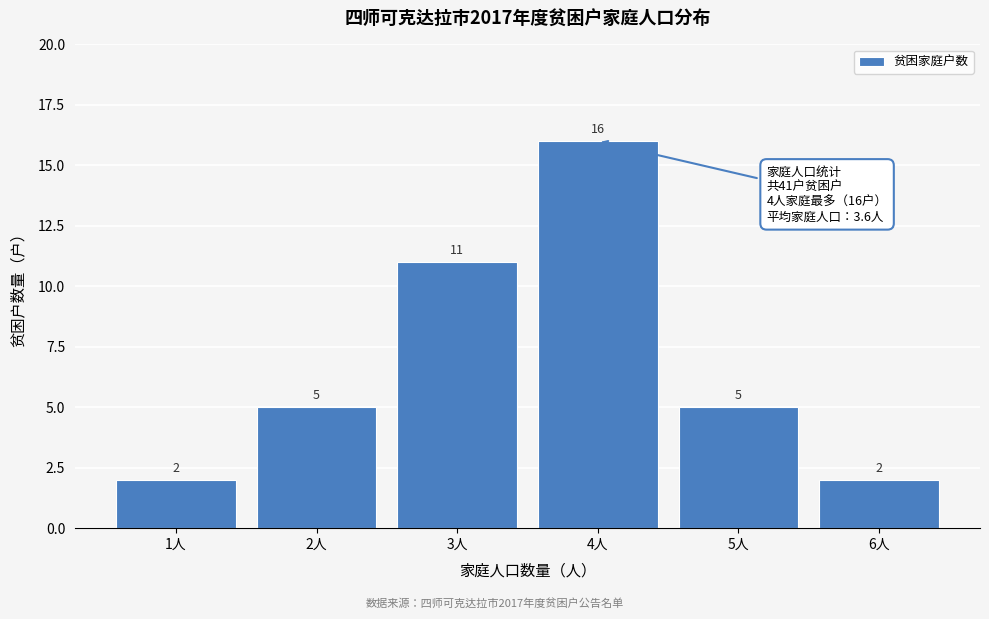

Reading left to right, what are all the values shown in this chart?

1人=2	2人=5	3人=11	4人=16	5人=5	6人=2